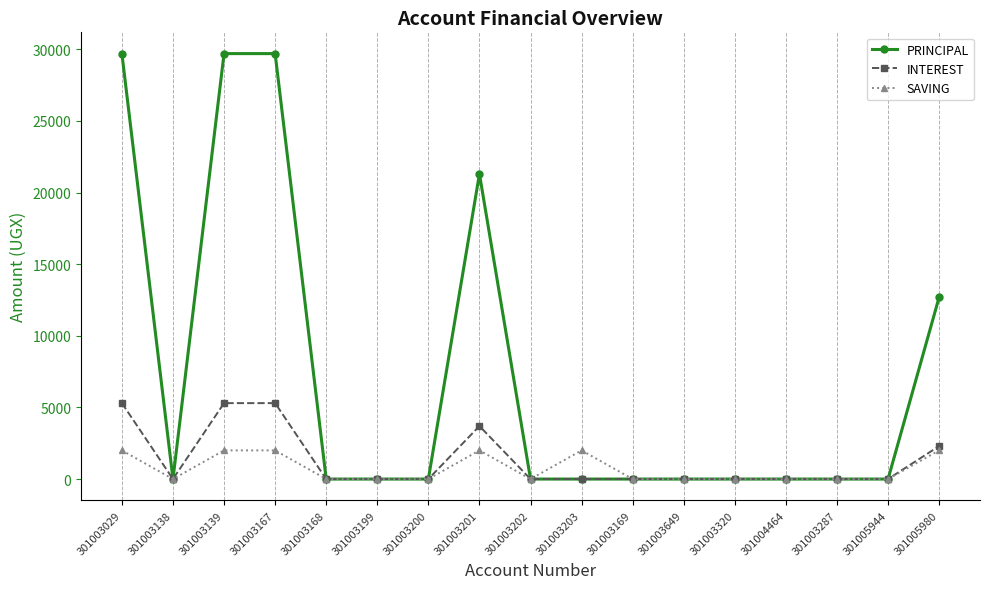

Reading left to right, what are all the values shown in this chart?

PRINCIPAL: 301003029=29700	301003138=0	301003139=29700	301003167=29700	301003168=0	301003199=0	301003200=0	301003201=21300	301003202=0	301003203=0	301003169=0	301003649=0	301003320=0	301004464=0	301003287=0	301005944=0	301005980=12700
INTEREST: 301003029=5300	301003138=0	301003139=5300	301003167=5300	301003168=0	301003199=0	301003200=0	301003201=3700	301003202=0	301003203=0	301003169=0	301003649=0	301003320=0	301004464=0	301003287=0	301005944=0	301005980=2300
SAVING: 301003029=2000	301003138=0	301003139=2000	301003167=2000	301003168=0	301003199=0	301003200=0	301003201=2000	301003202=0	301003203=2000	301003169=0	301003649=0	301003320=0	301004464=0	301003287=0	301005944=0	301005980=2000